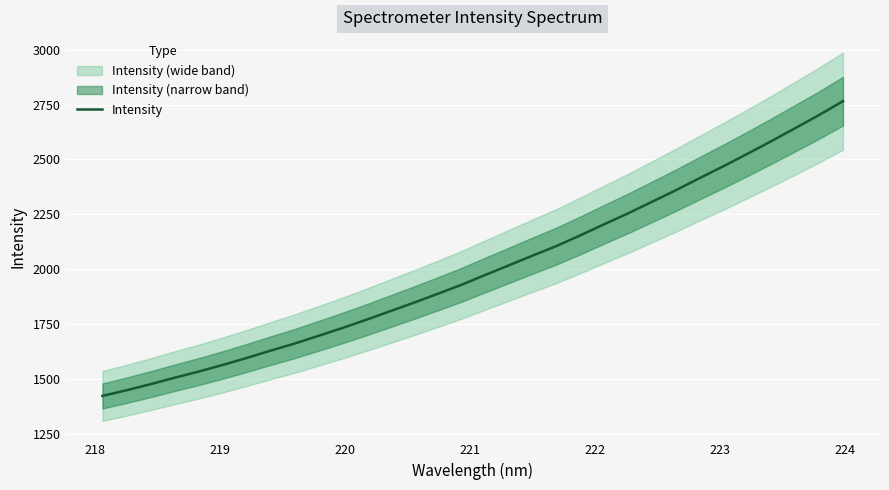

What is the maximum value for Intensity?

2765.4